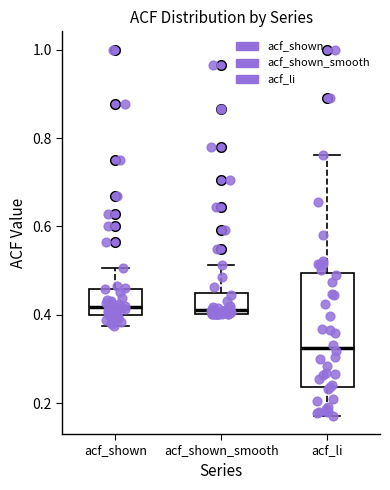

Reading left to right, read every box against the y-axis: the position of its median line, the range the box covers, and the ends of its whiskers. The values are not printed on the chart, so give them approximately, as read against the axis.

acf_shown: median 0.42, box 0.40 to 0.46, whiskers 0.38 to 0.50
acf_shown_smooth: median 0.42, box 0.40 to 0.44, whiskers 0.40 to 0.52
acf_li: median 0.32, box 0.24 to 0.50, whiskers 0.18 to 0.76